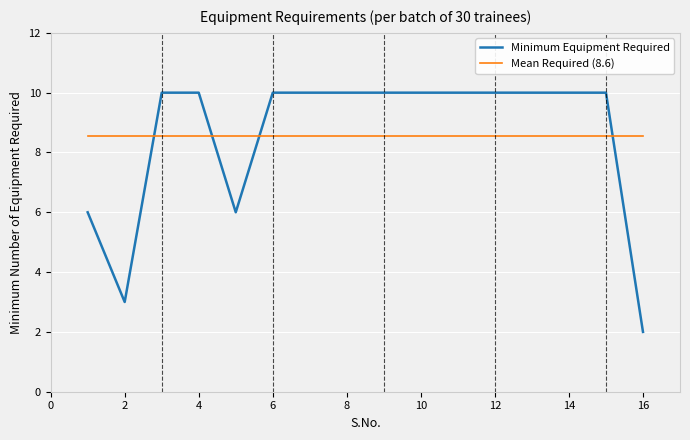

Which series ends up on top after the final intersection of Mean Required (8.6) and Minimum Equipment Required?

Mean Required (8.6)